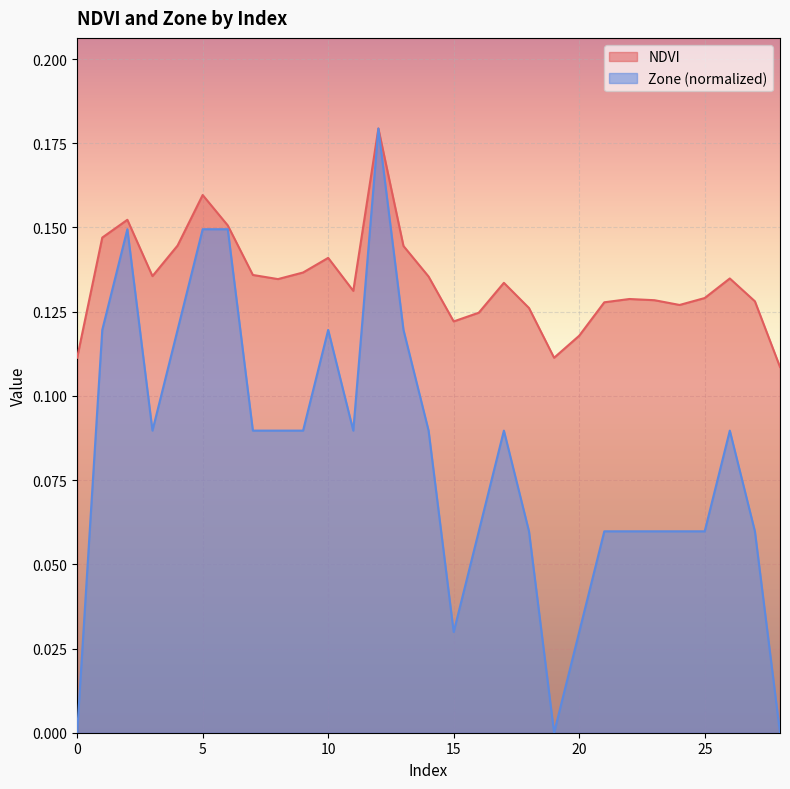

Does the chart display data point markers on the line(s)?

No